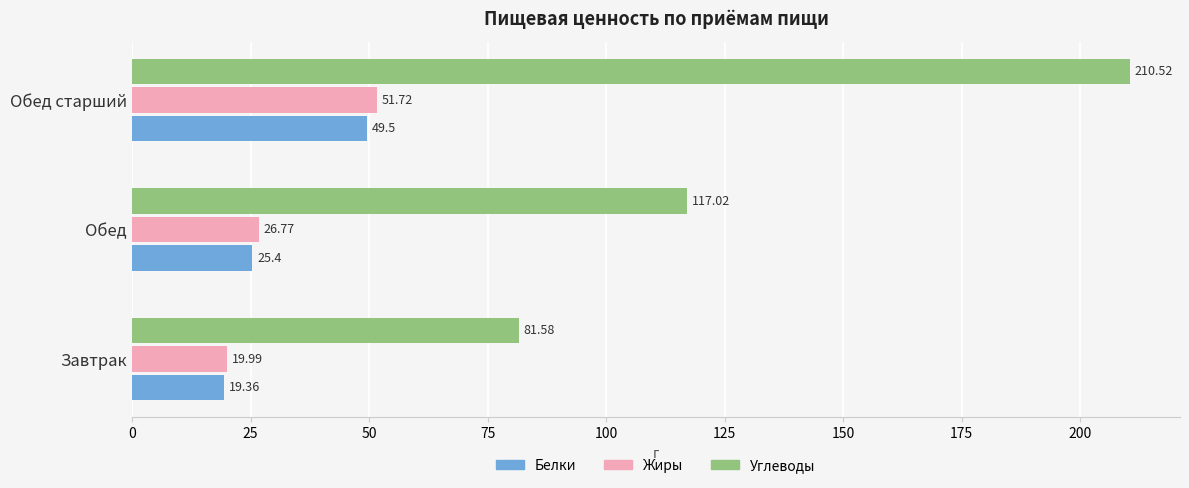

How many data points in Белки are less than 25?

1